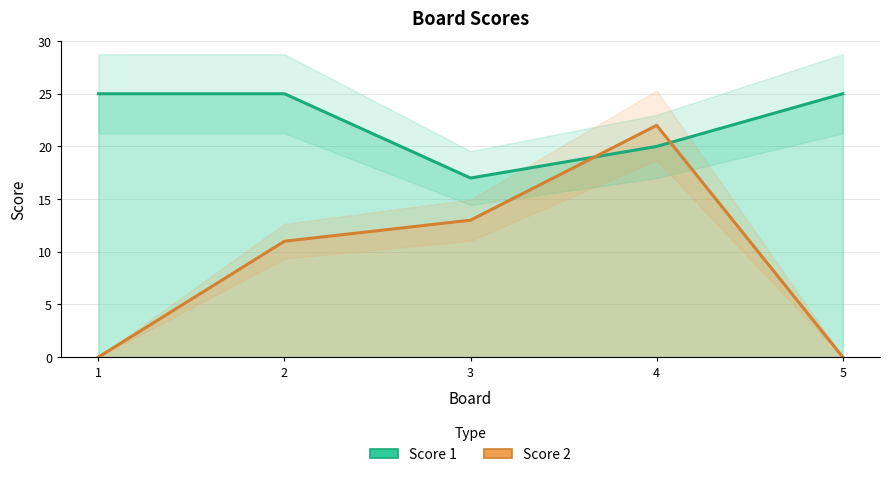

Between 2 and 4, which is larger?

2